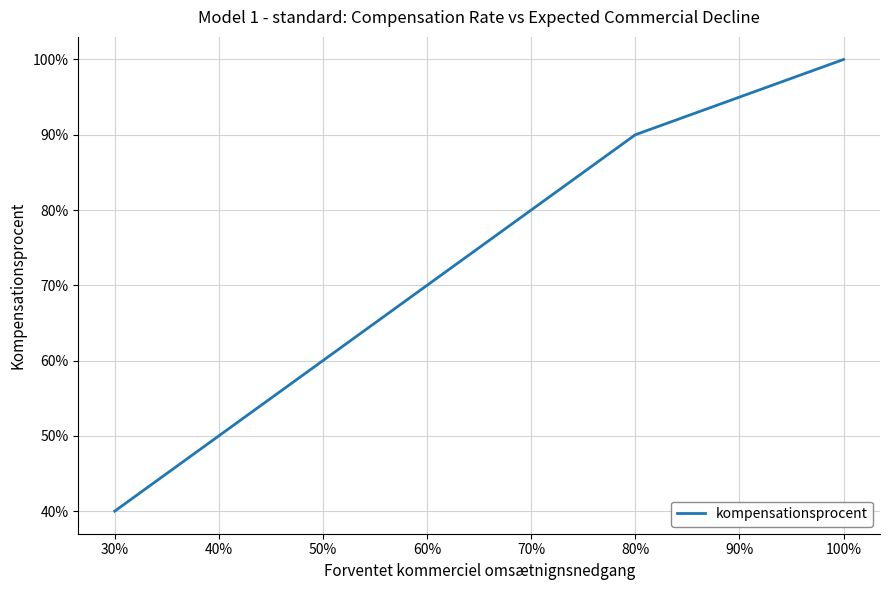

What is the difference between the maximum and minimum values?

0.6